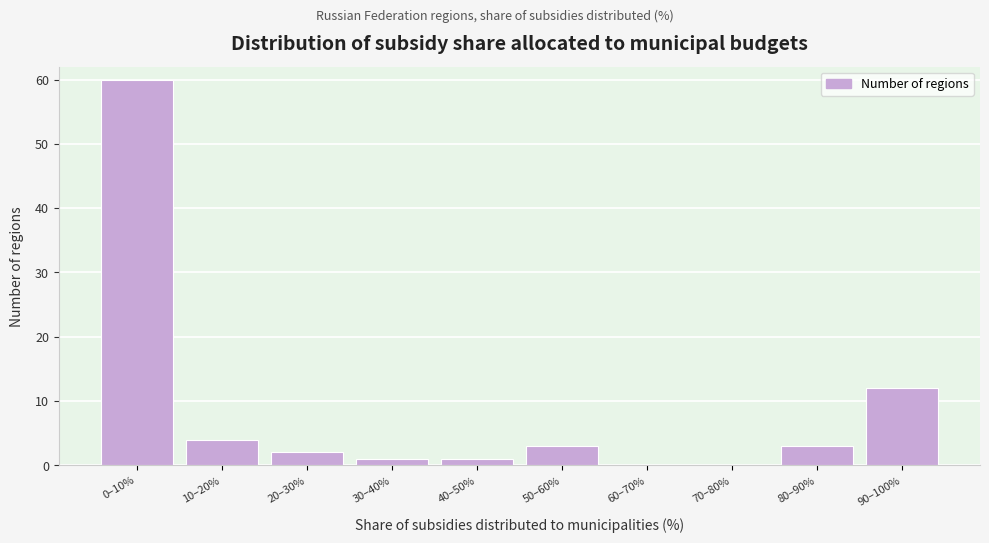

Reading left to right, what are all the values shown in this chart?

0–10%=60	10–20%=4	20–30%=2	30–40%=1	40–50%=1	50–60%=3	60–70%=0	70–80%=0	80–90%=3	90–100%=12